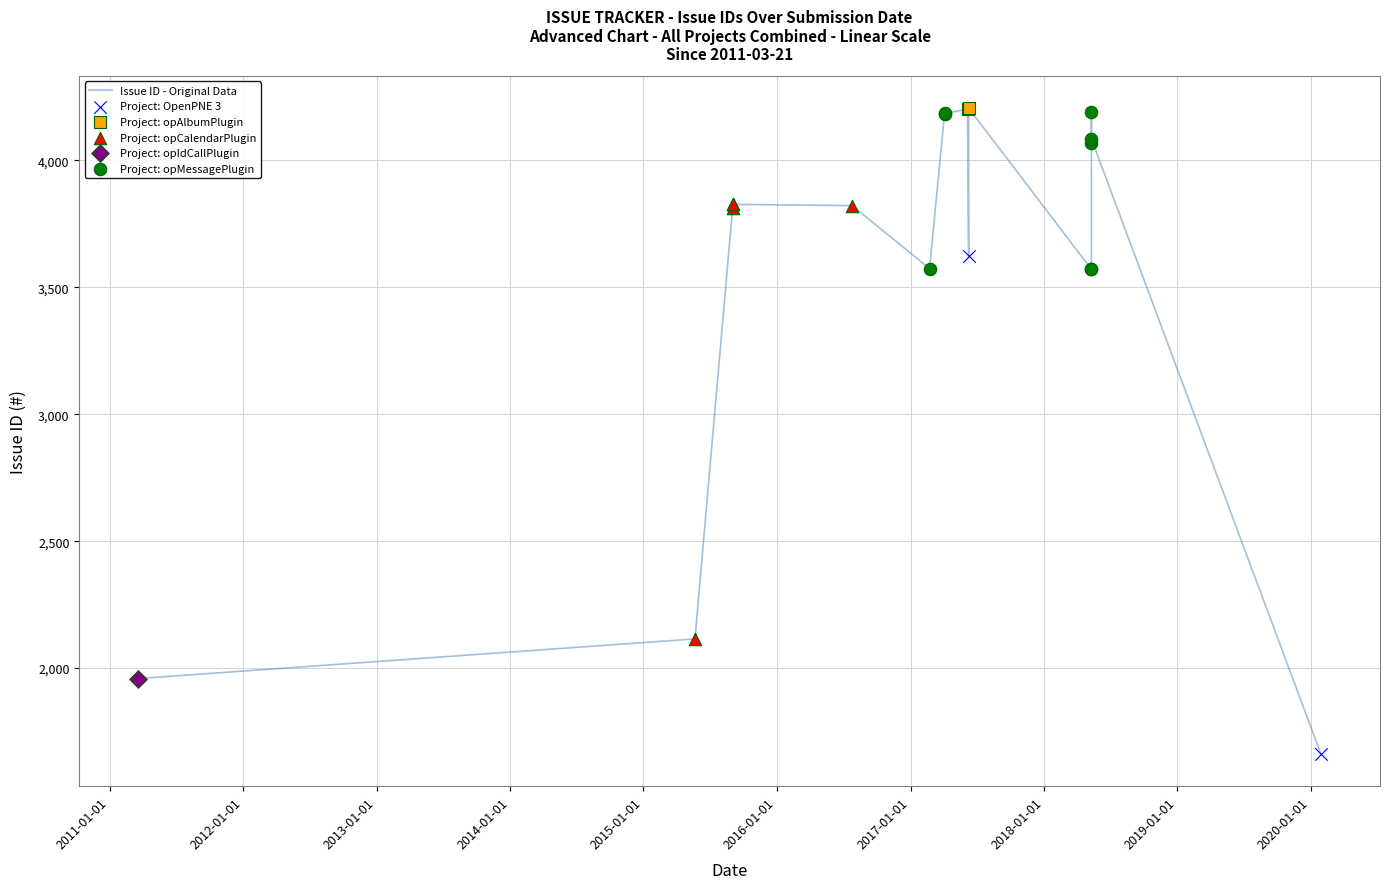

What is the ratio of the value at 2018-05-11 to the value at 2011-03-21?

1.8